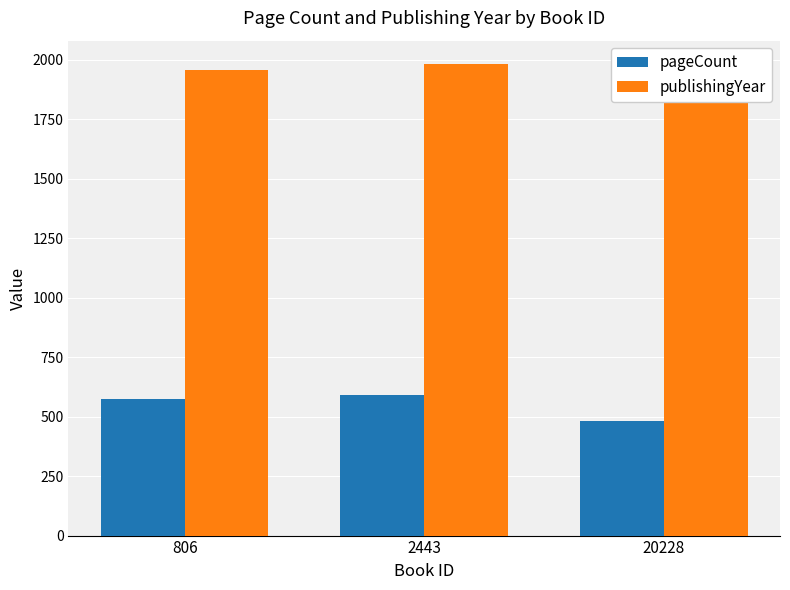

Read the publishingYear value at 20228, to the nearest 5.

1980